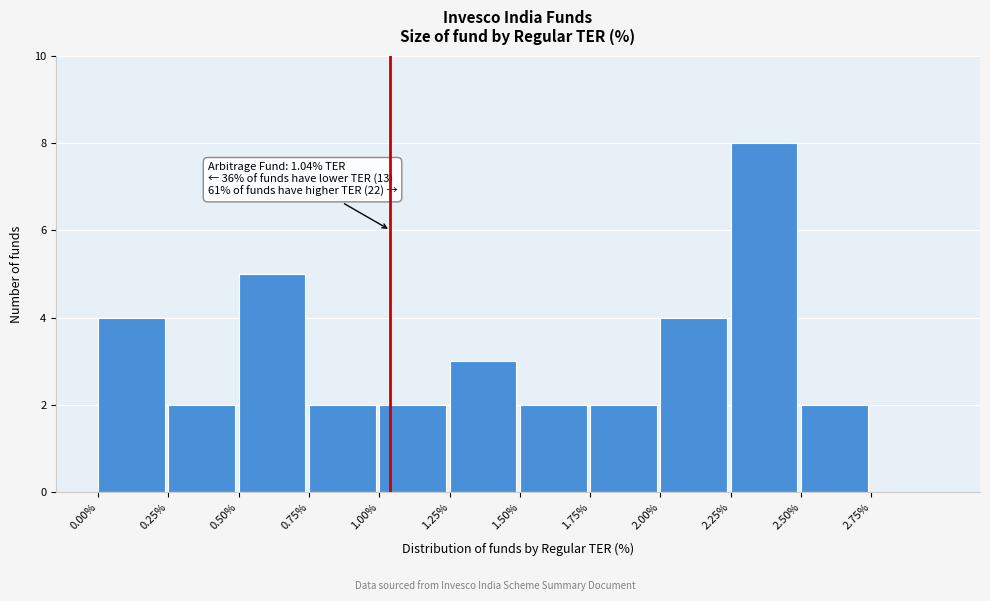

Which range on the x-axis has the tallest bar?

2.25 to 2.50